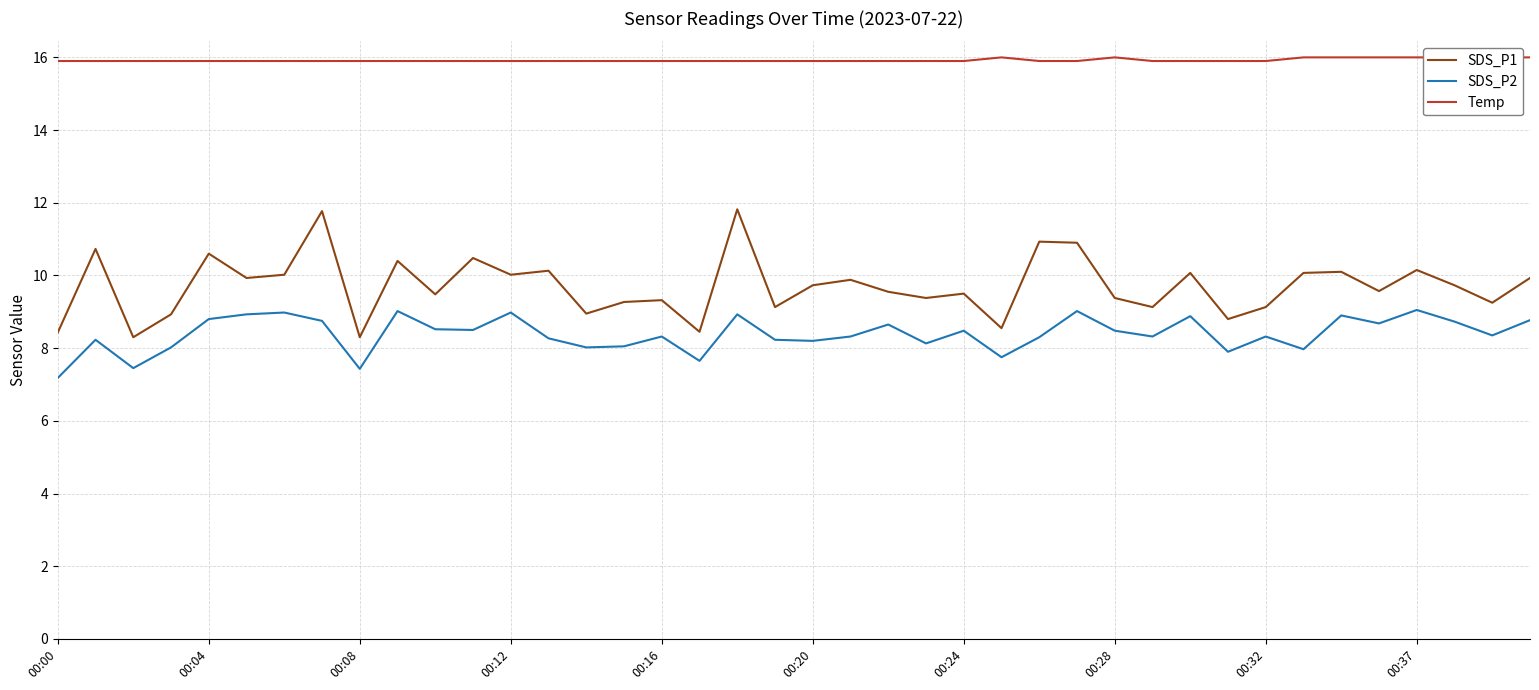

True or false: SDS_P1 and SDS_P2 cross at least once.

False